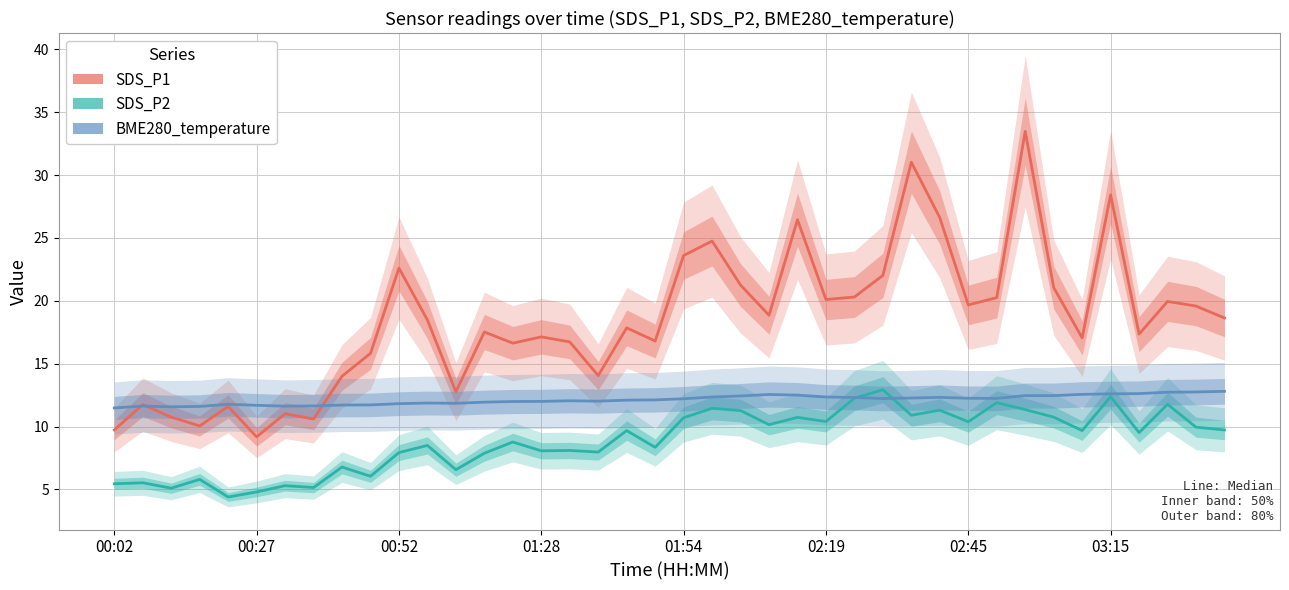

Between 00:27 and 01:28, which series saw the biggest shift?

SDS_P1